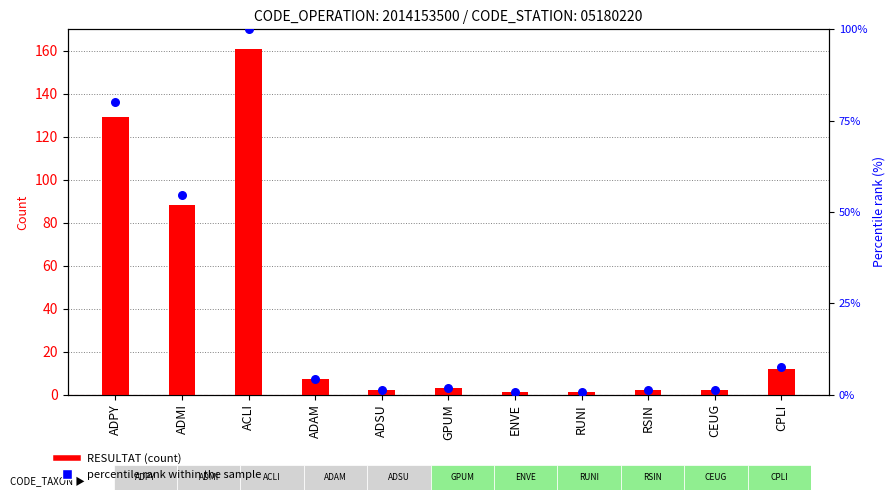

Which series reaches the maximum Y coordinate?

RESULTAT (count)